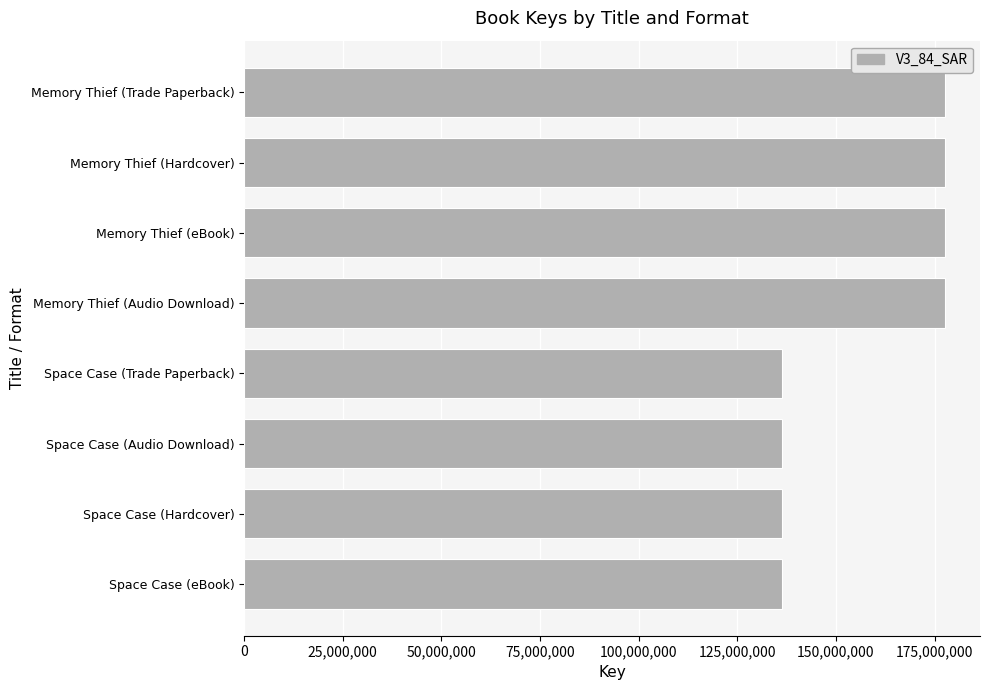

True or false: the data shows 177620020 at Memory Thief (Trade Paperback).

True